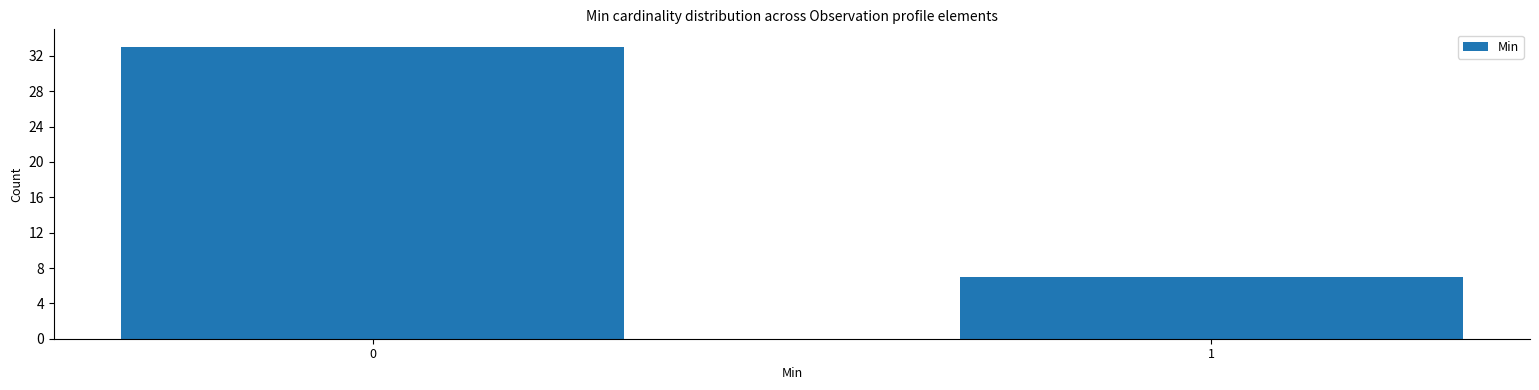

Reading left to right, transcribe all the data shown in this chart.

0=33	1=7